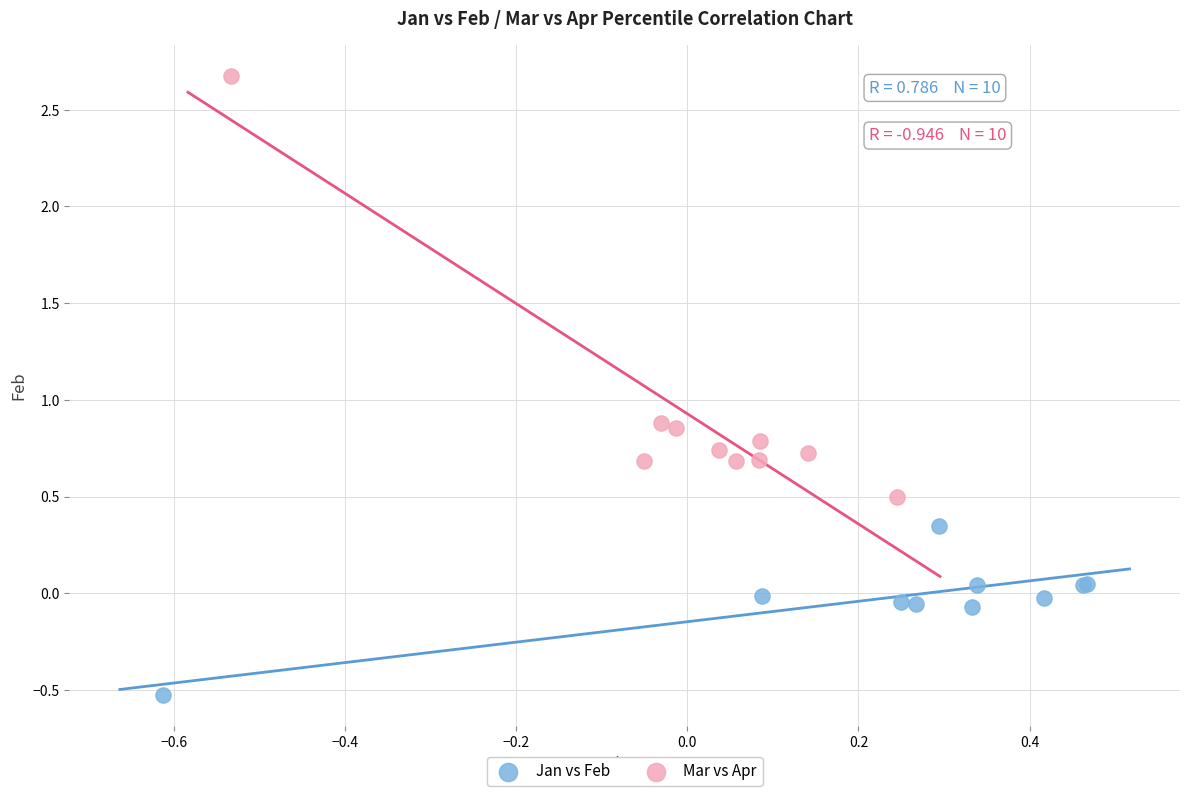

Which series reaches the maximum Y coordinate?

Mar vs Apr